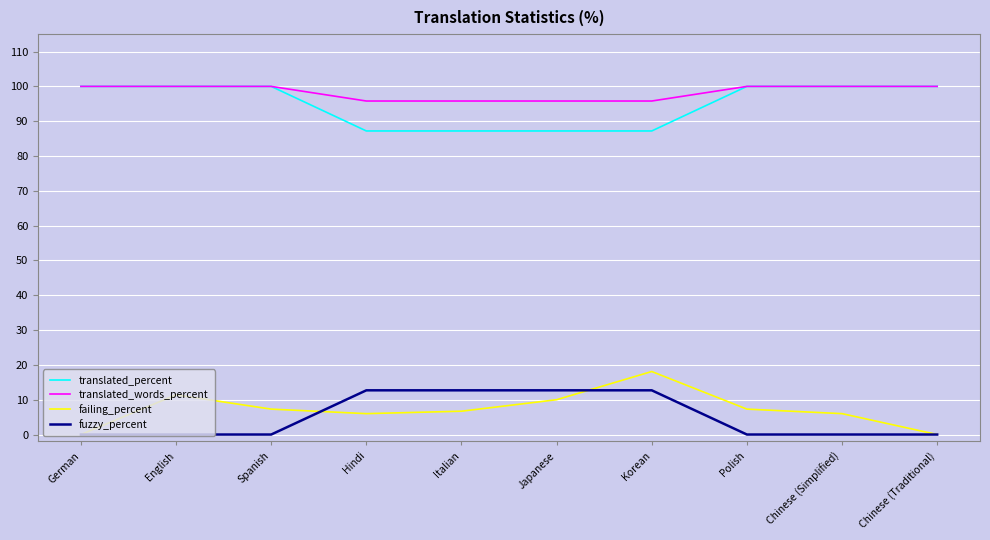

The value of translated_words_percent at English is 52.8. True or false?

False